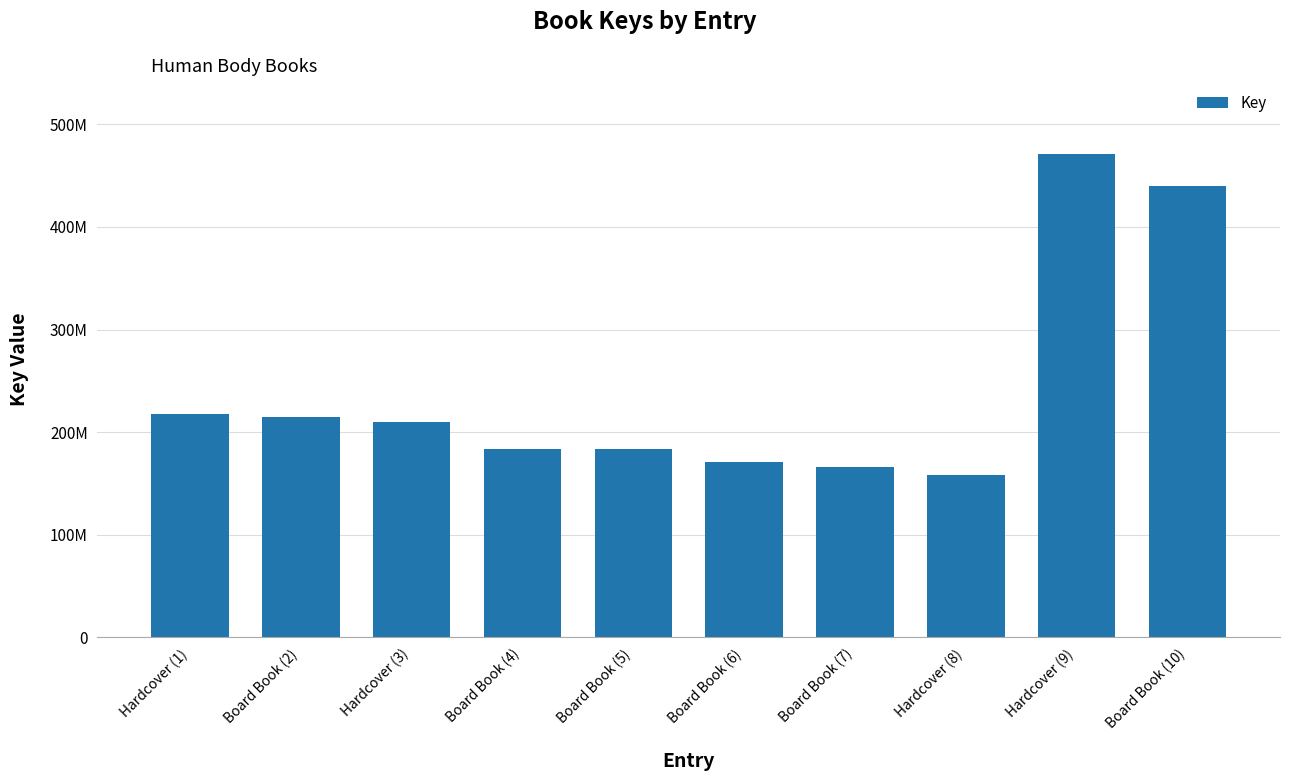

Rank the categories by value from highest to lowest.

Hardcover (9), Board Book (10), Hardcover (1), Board Book (2), Hardcover (3), Board Book (5), Board Book (4), Board Book (6), Board Book (7), Hardcover (8)